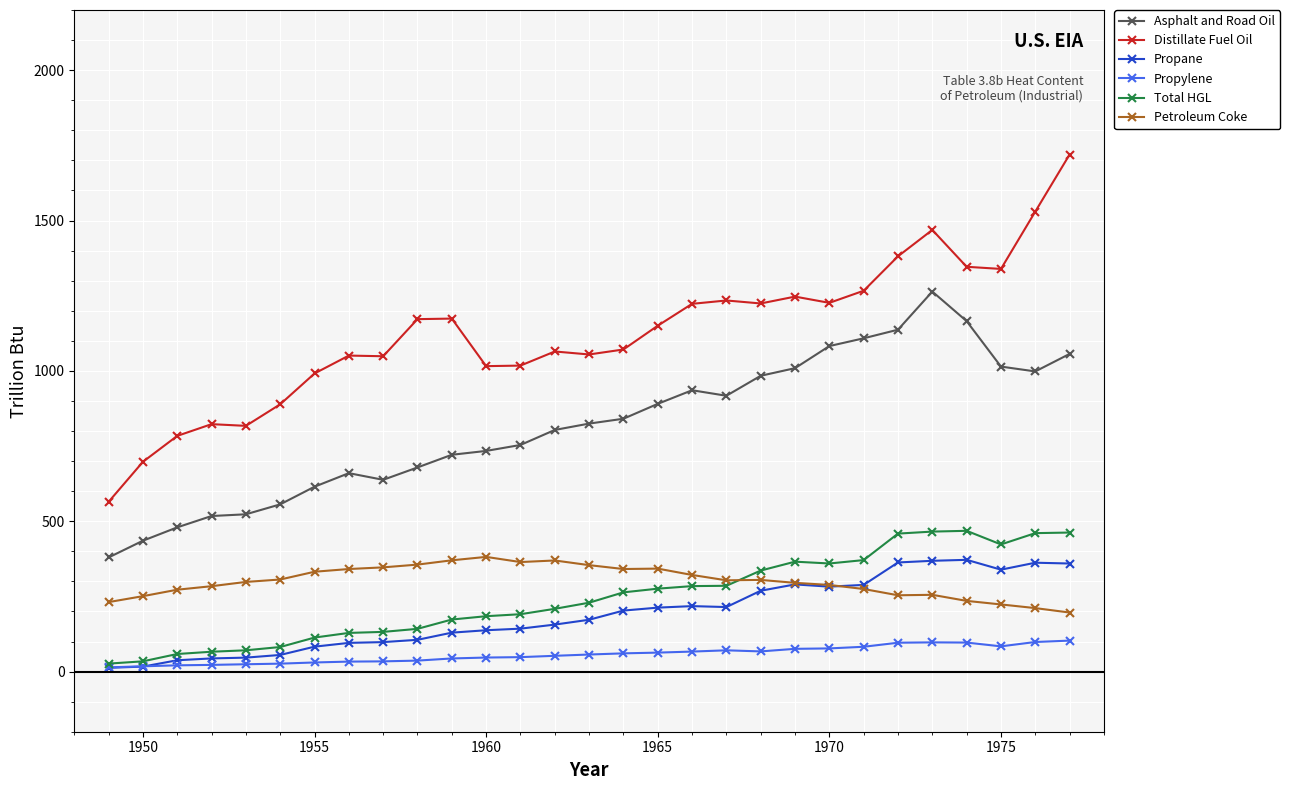

True or false: Propane has more than 0 interior local peaks.

True